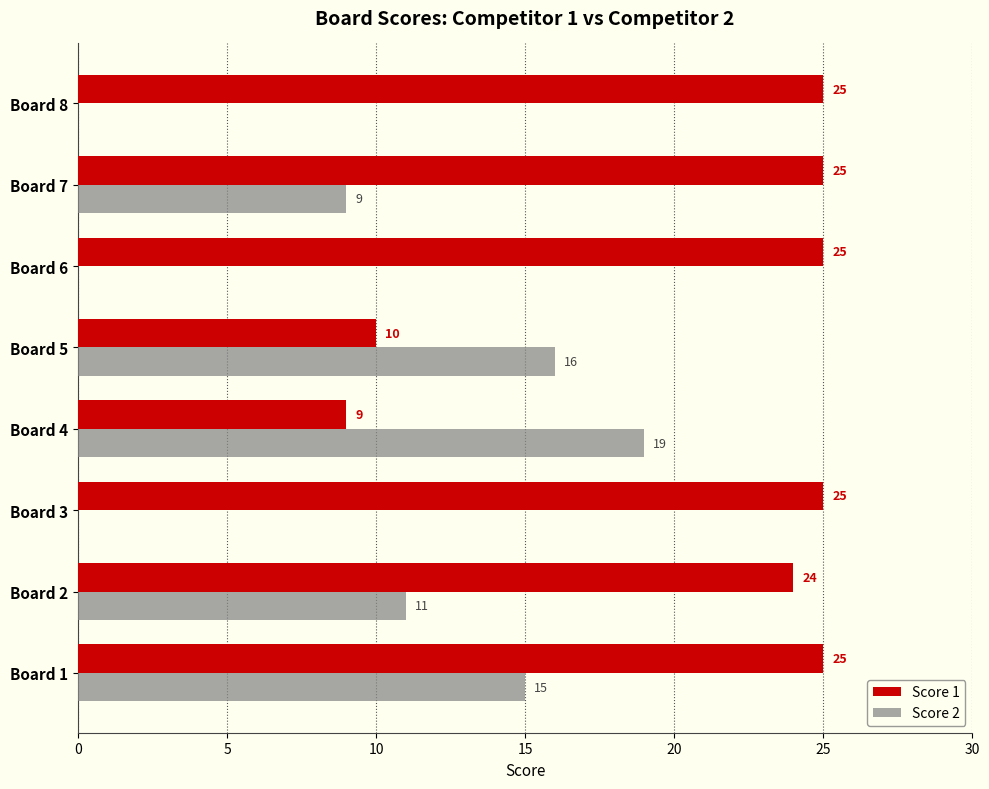

The value of Score 1 at Board 2 is 16. True or false?

False